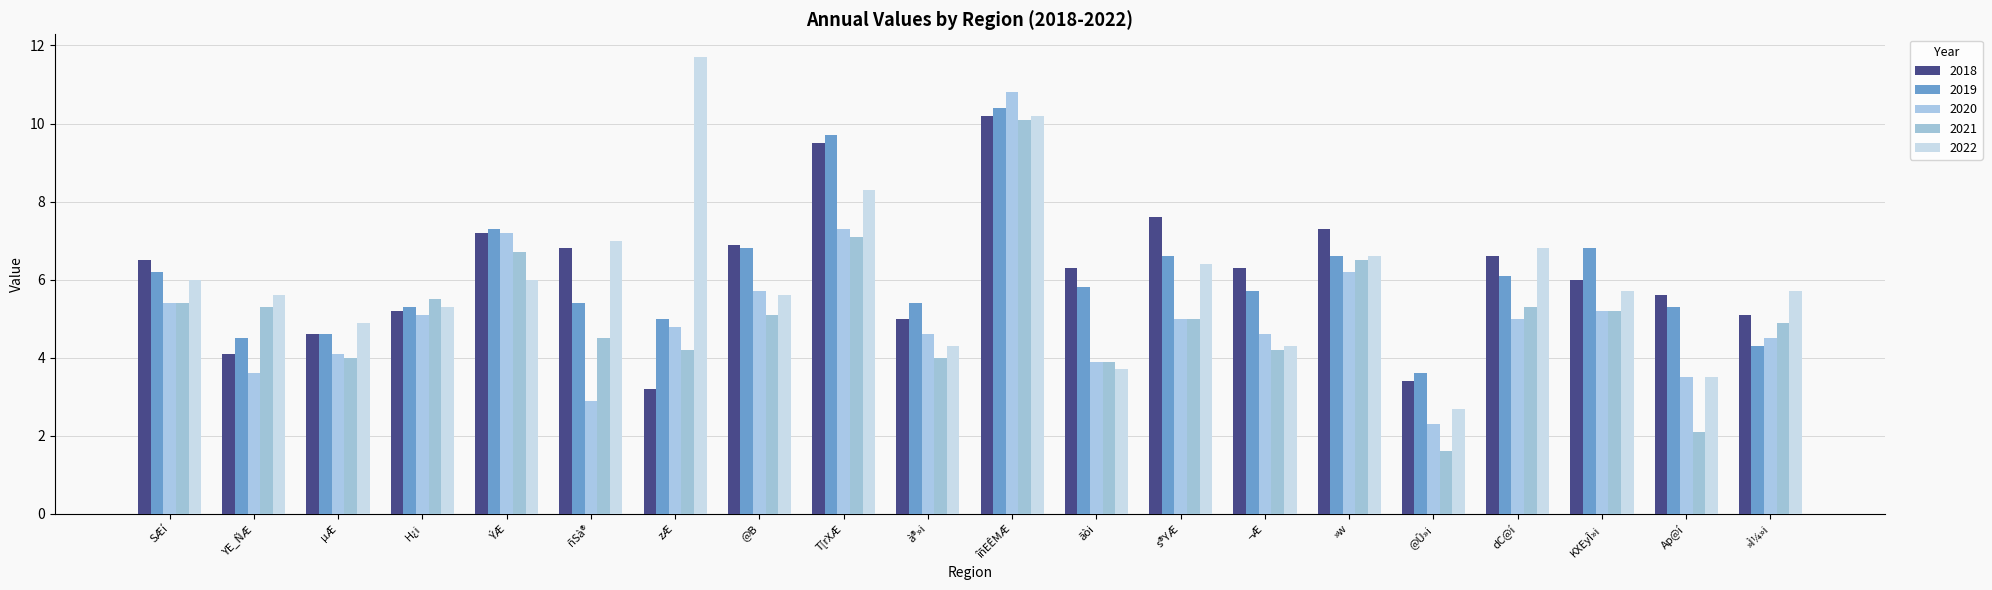

How many bars are there in total?

100